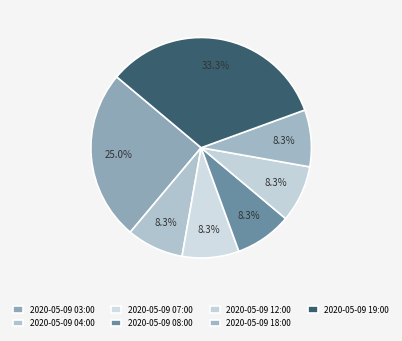

Is there a majority slice in this chart?

No